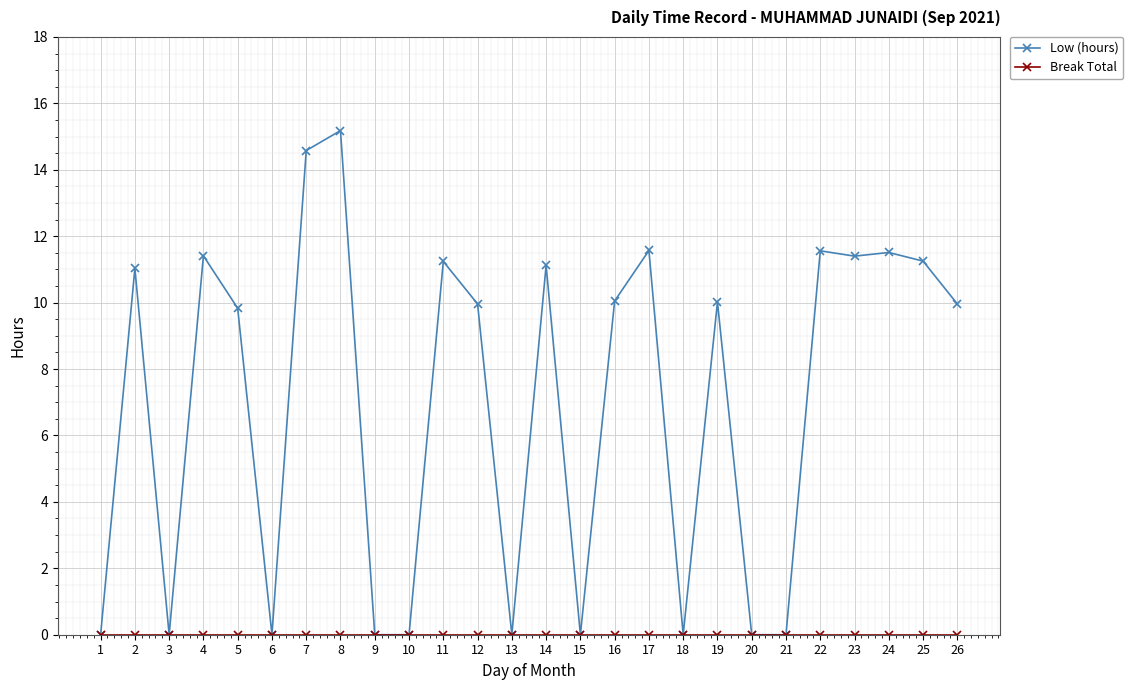

True or false: Low (hours) has more than 2 interior local peaks.

True